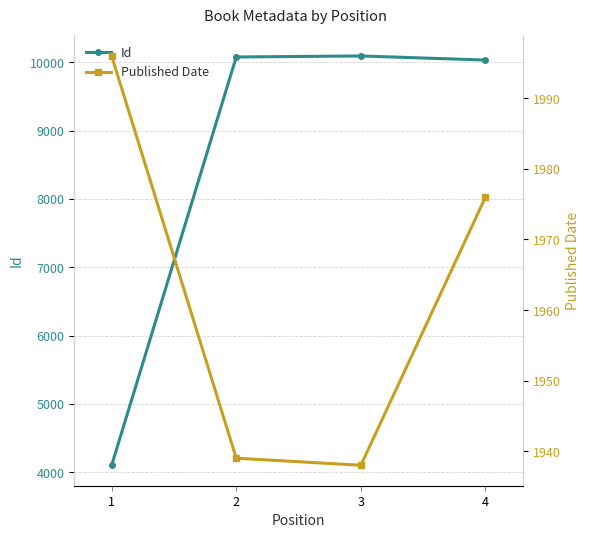

Is this an area chart (filled region under the line)?

No